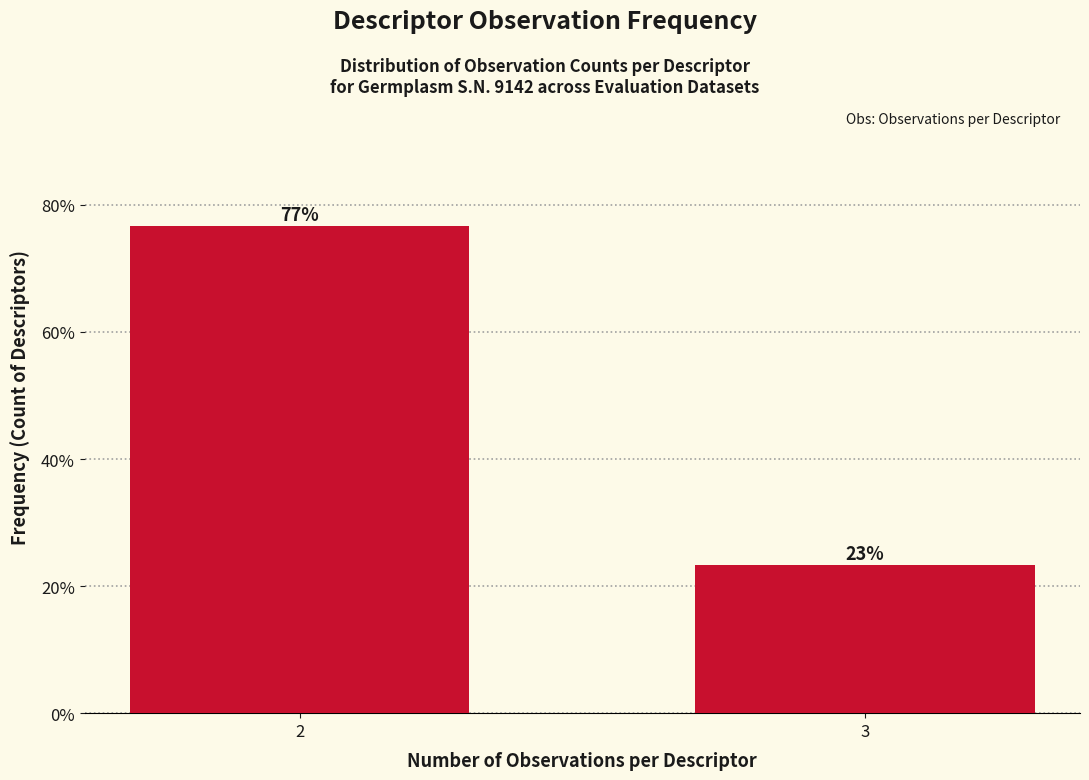

Is it true that the value at 2 is 39.9?

False